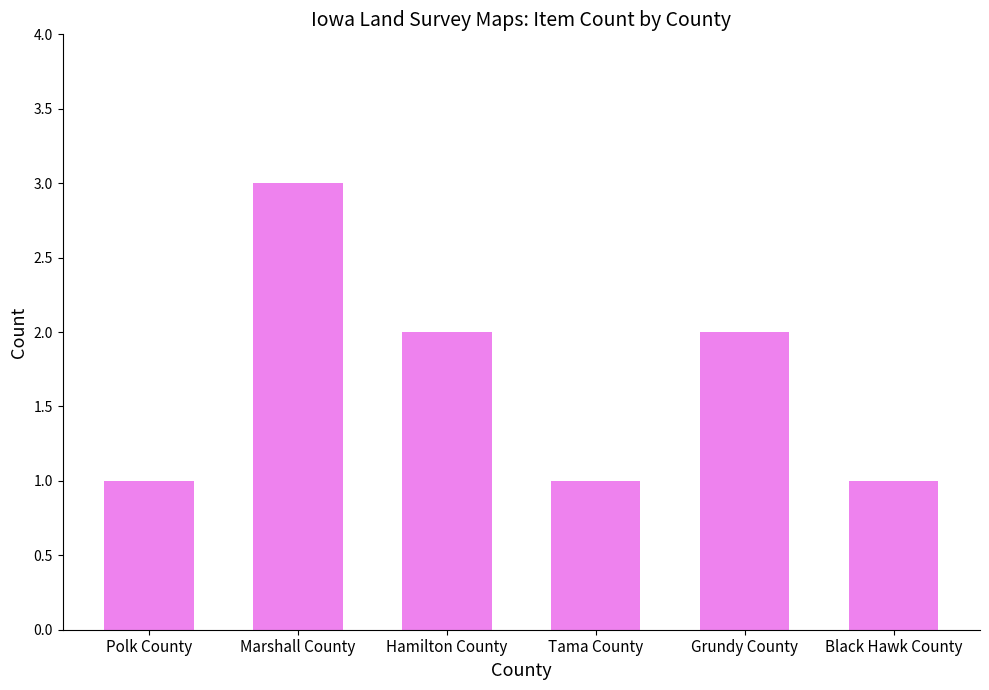

Is it true that the value at Marshall County is 3?

True